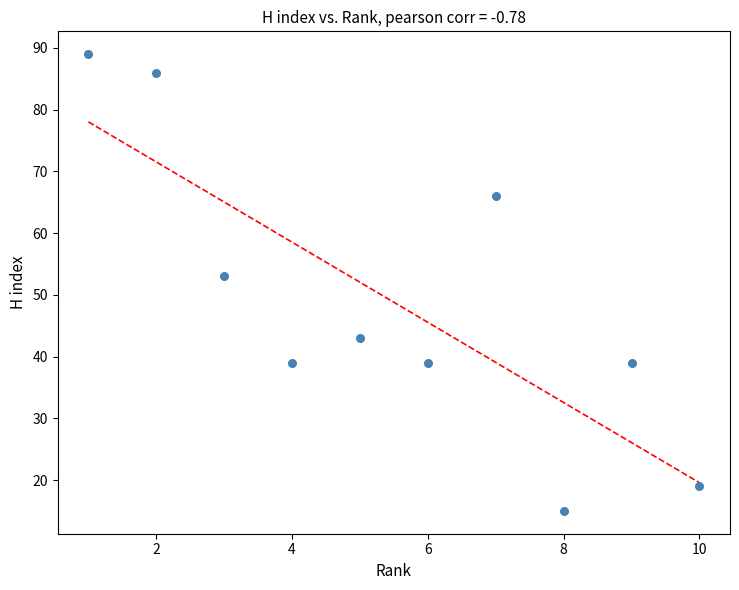

What is the range of Y values (max minus min)?

74